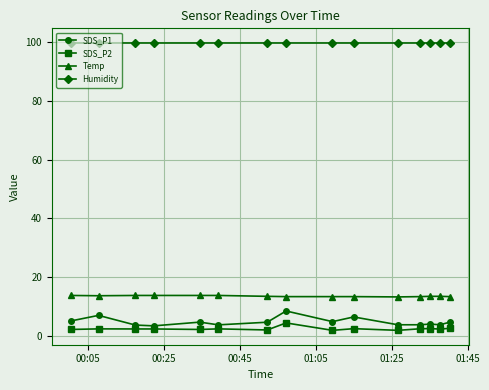

How many distinct data groups are displayed?

4